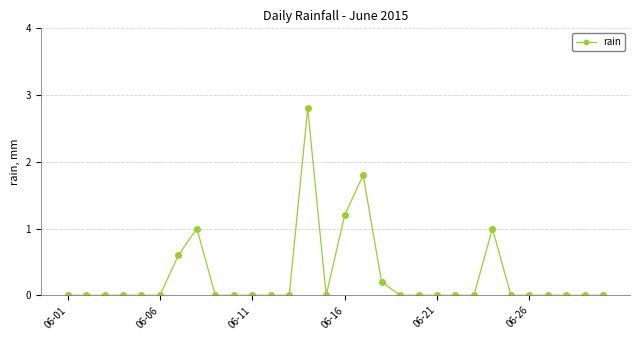

Reading left to right, list all the values displayed in this chart.

0.0	0.0	0.0	0.0	0.0	0.0	0.6	1.0	0.0	0.0	0.0	0.0	0.0	2.8	0.0	1.2	1.8	0.2	0.0	0.0	0.0	0.0	0.0	1.0	0.0	0.0	0.0	0.0	0.0	0.0